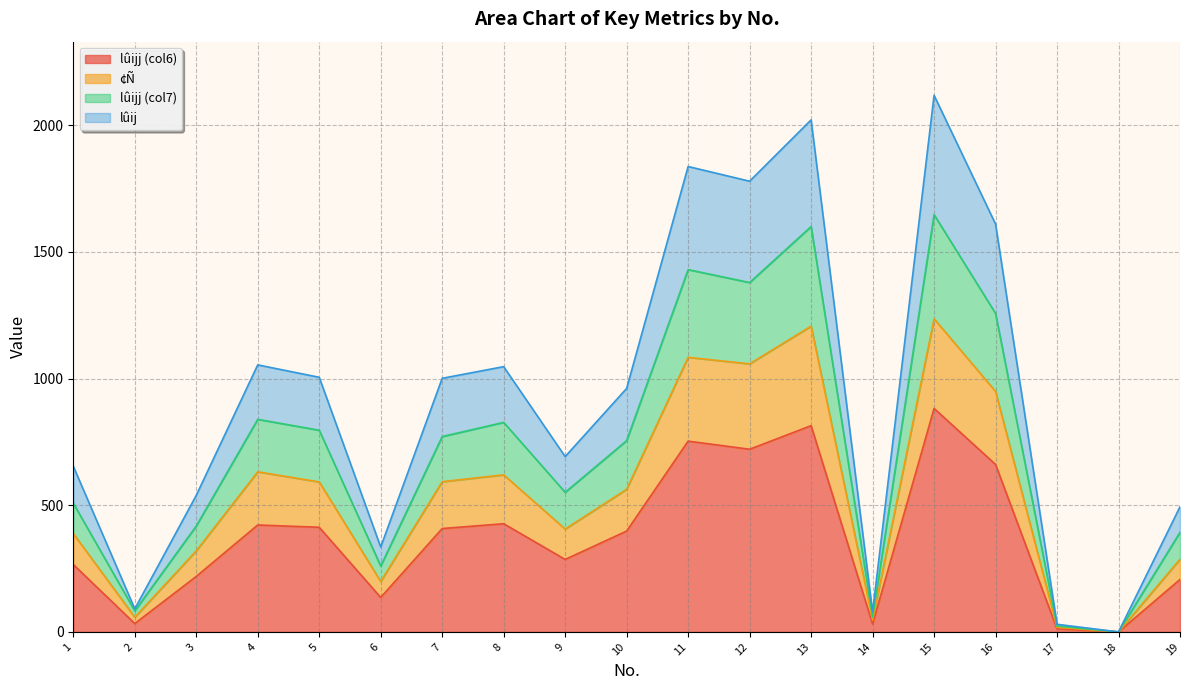

Rank the categories by lûijj (col7) value from highest to lowest.

15, 13, 11, 12, 16, 4, 8, 5, 7, 10, 9, 1, 3, 19, 6, 2, 14, 17, 18